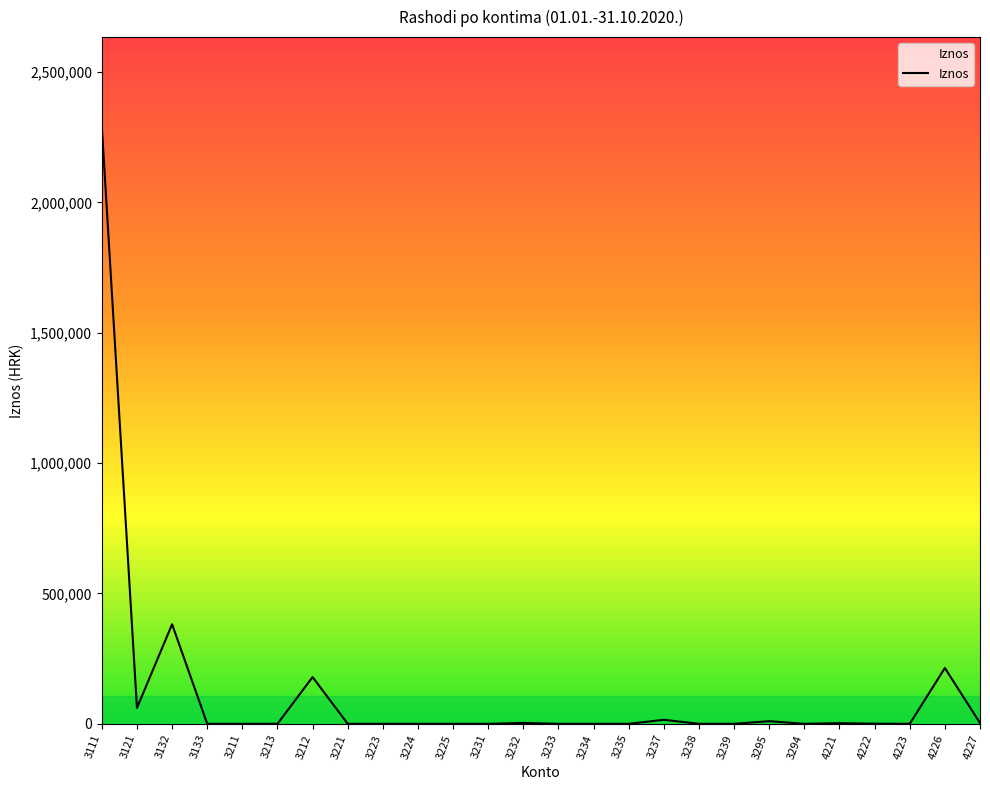

List the labels in order of value, largest first.

3111, 3132, 4226, 3212, 3121, 3237, 3295, 3232, 4227, 4221, 4222, 3133, 3211, 3213, 3221, 3223, 3224, 3225, 3231, 3233, 3234, 3235, 3238, 3239, 3294, 4223